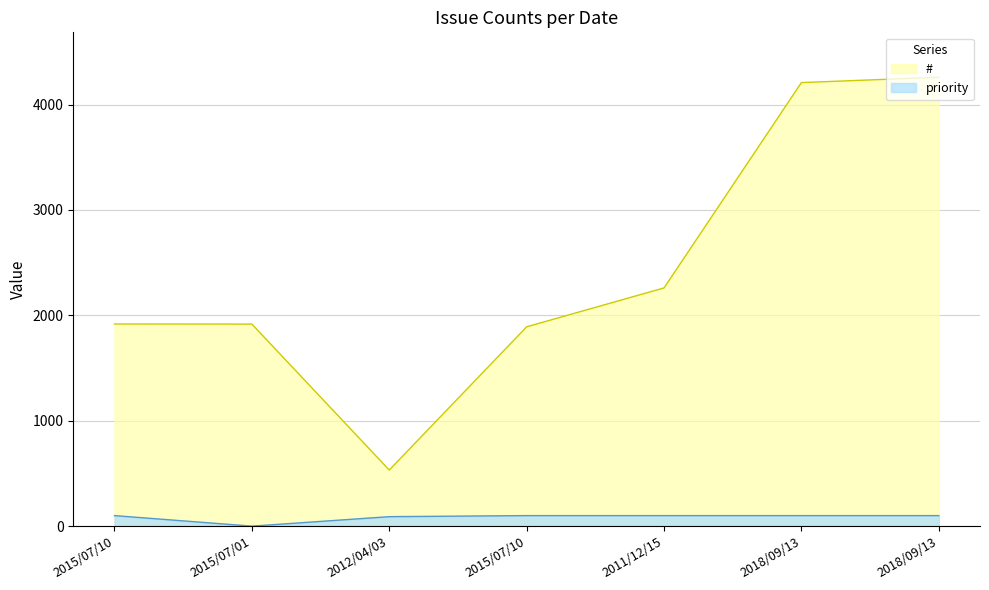

What are all the series names shown in the legend?

#, priority